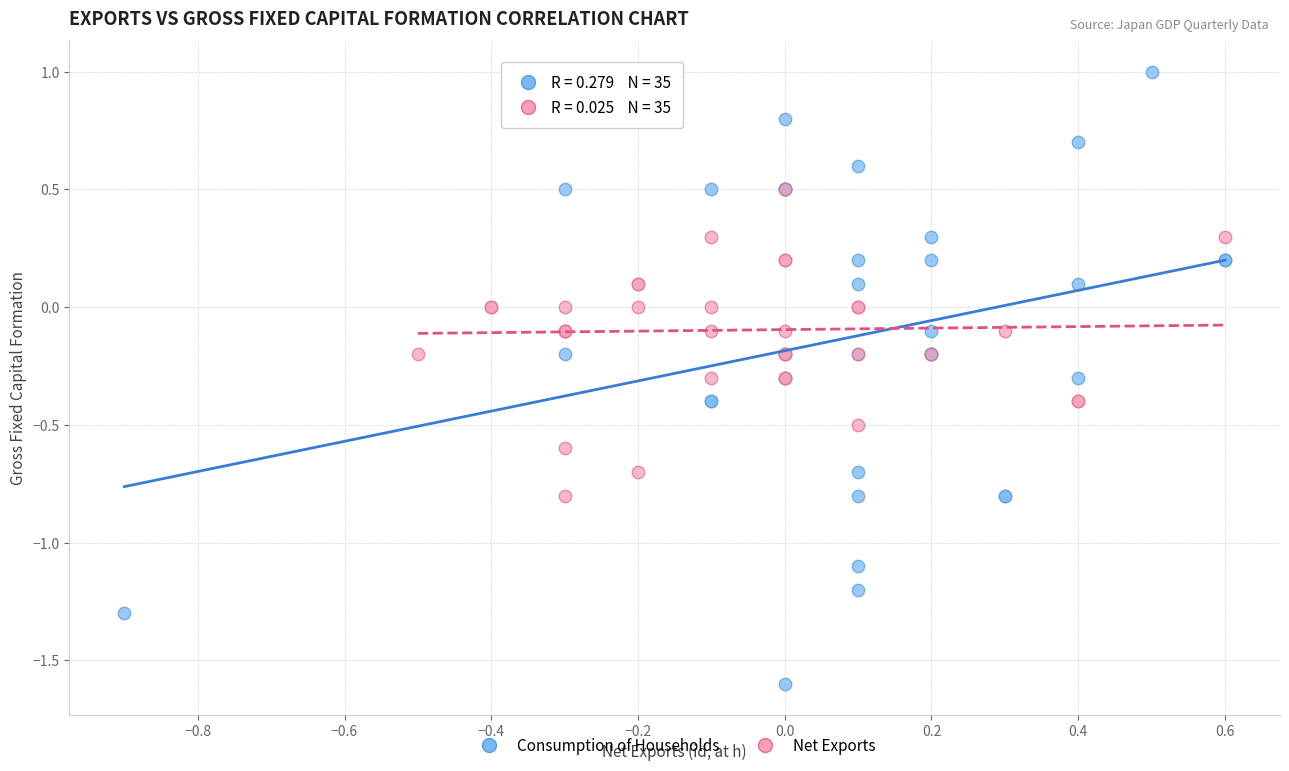

Which series reaches the minimum Y coordinate?

Consumption of Households